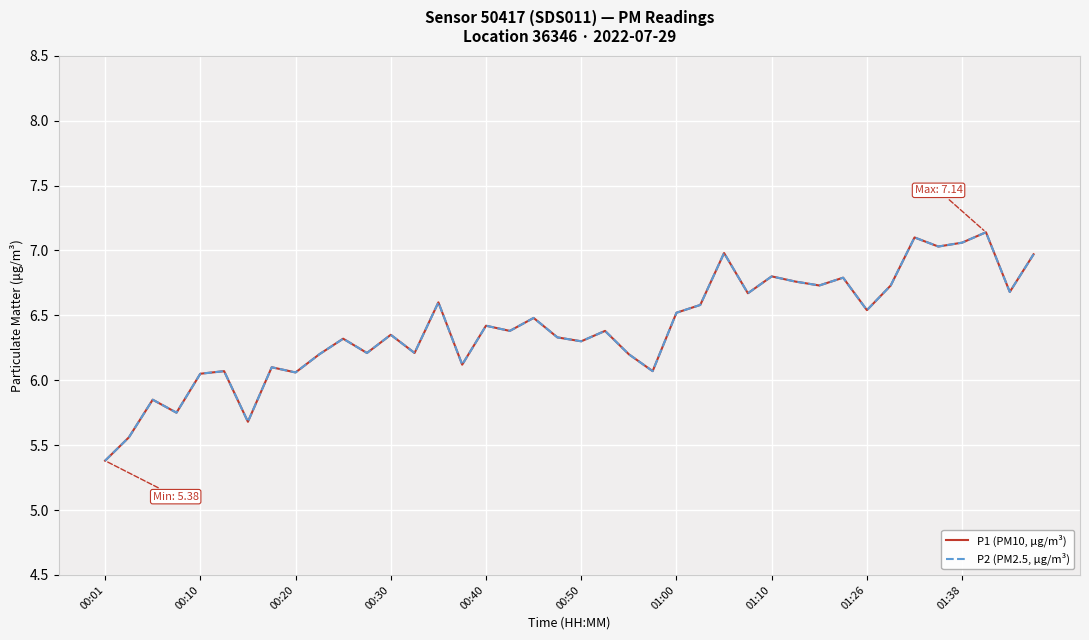

Does the chart display data point markers on the line(s)?

No